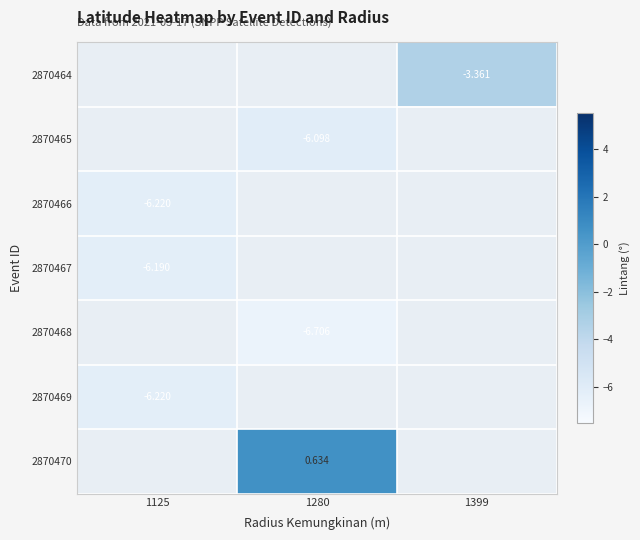

At how many categories does at least one series exceed -1?

3